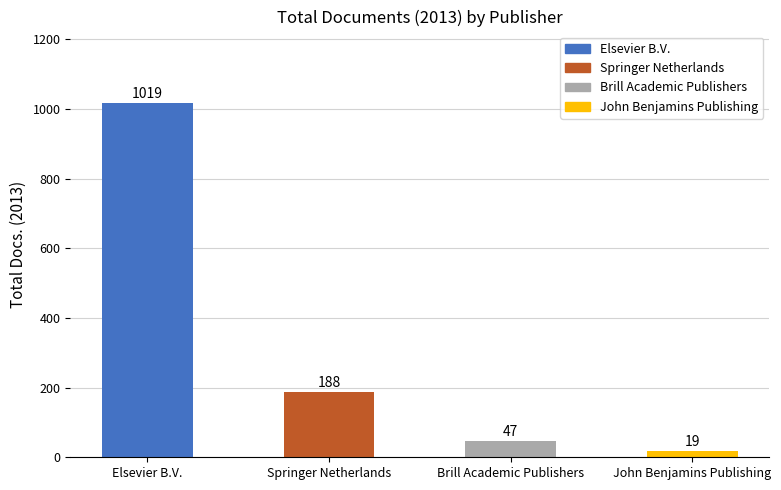

Where is the data nearest to the value 519?

Springer Netherlands